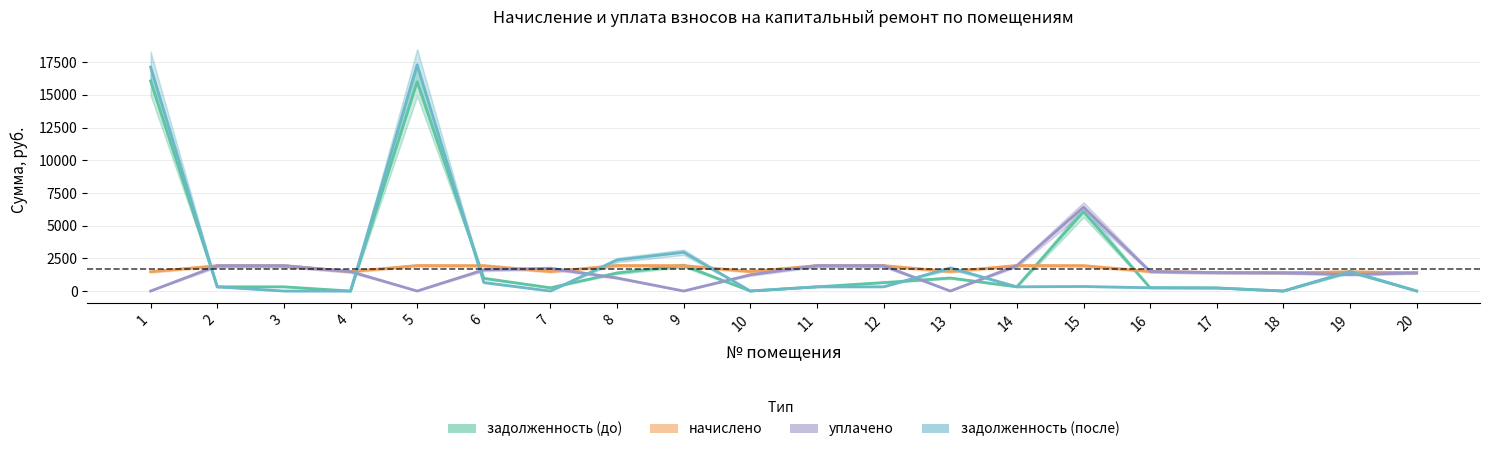

Which has a higher value, 14 or 11?

14